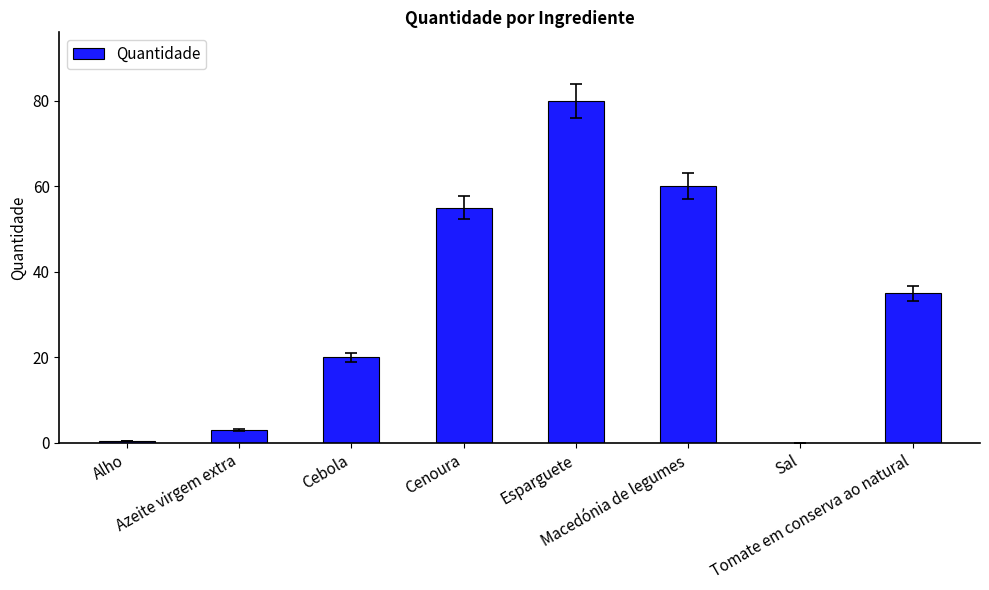

What is the maximum value shown in the chart?

80.0